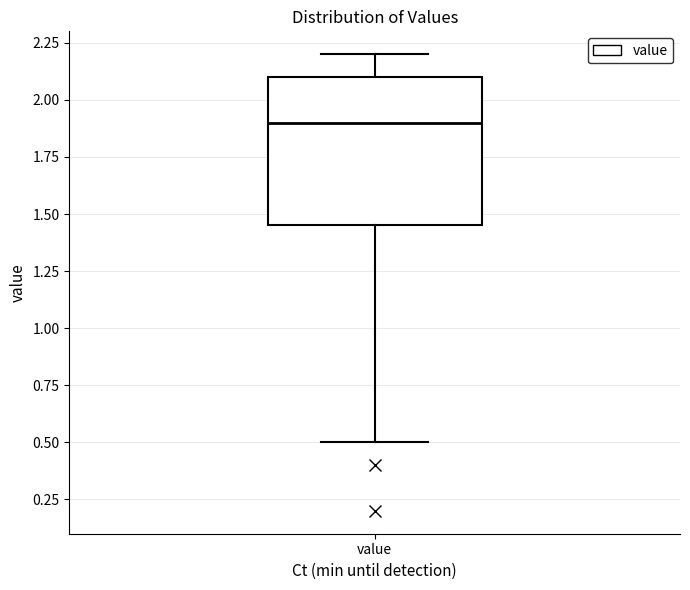

Transcribe this box plot: give where the median line is, the range the box spans, and where the two whiskers end, as read against the y-axis. The values are not printed on the chart, so give them approximately, as read against the axis.

median 1.90, box 1.45 to 2.10, whiskers 0.50 to 2.20